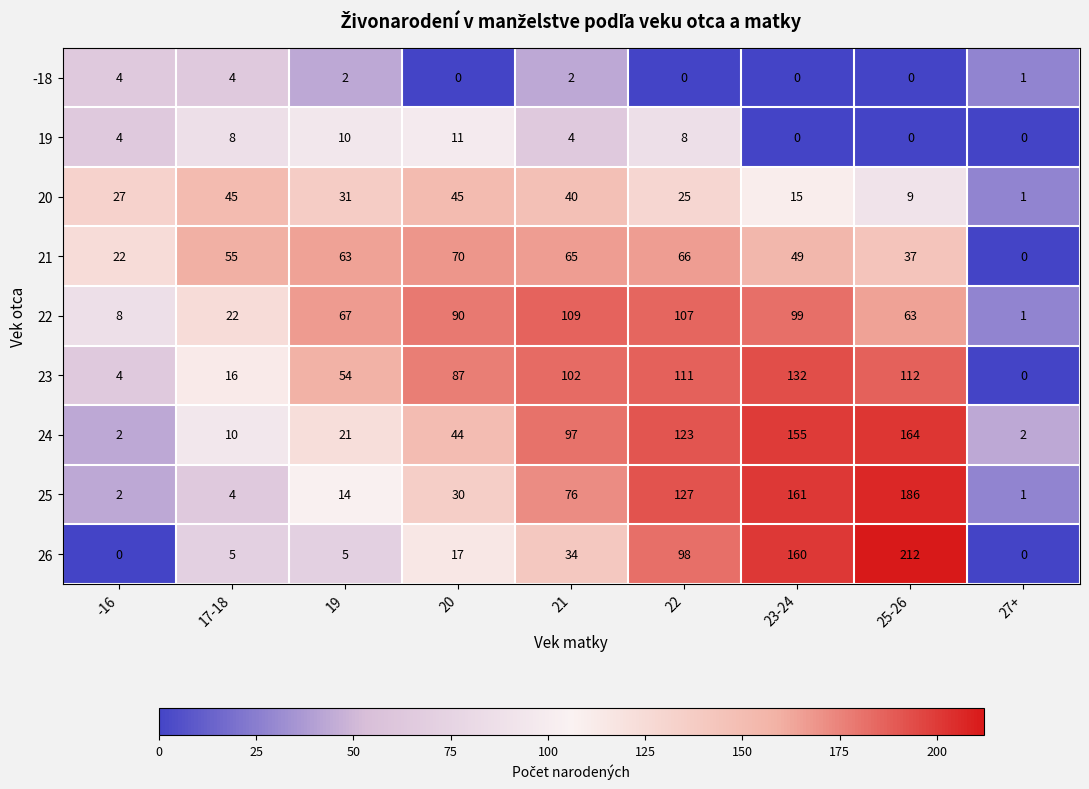

What is the total value across all series at 22?

665